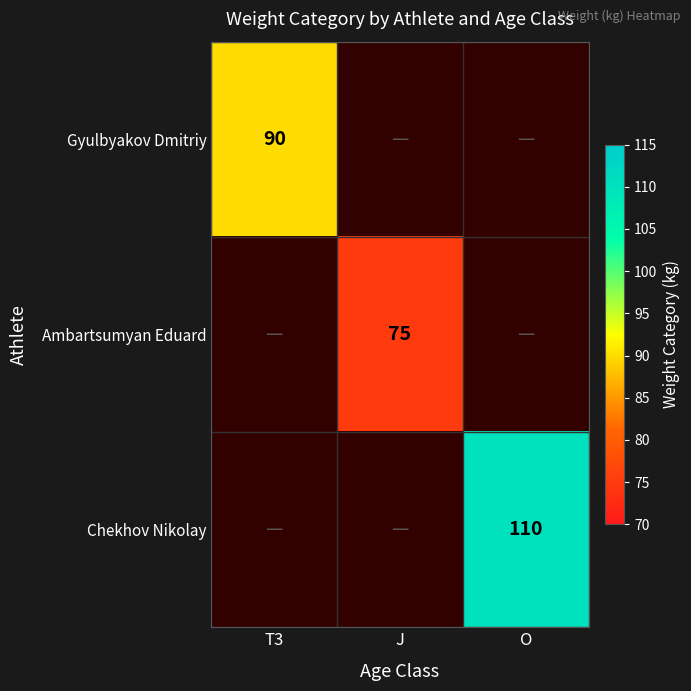

Which category has the lowest value across all series?

J